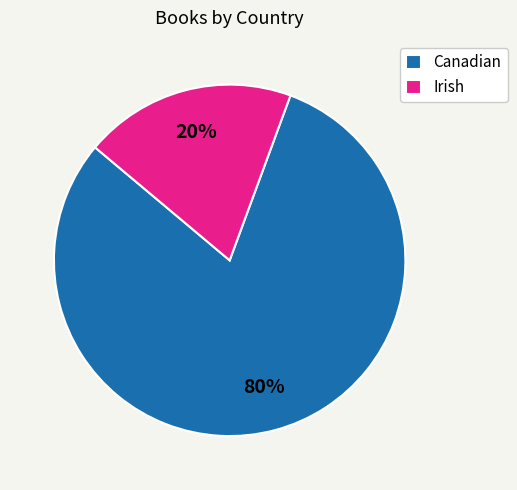

How many slices are in this pie chart?

2